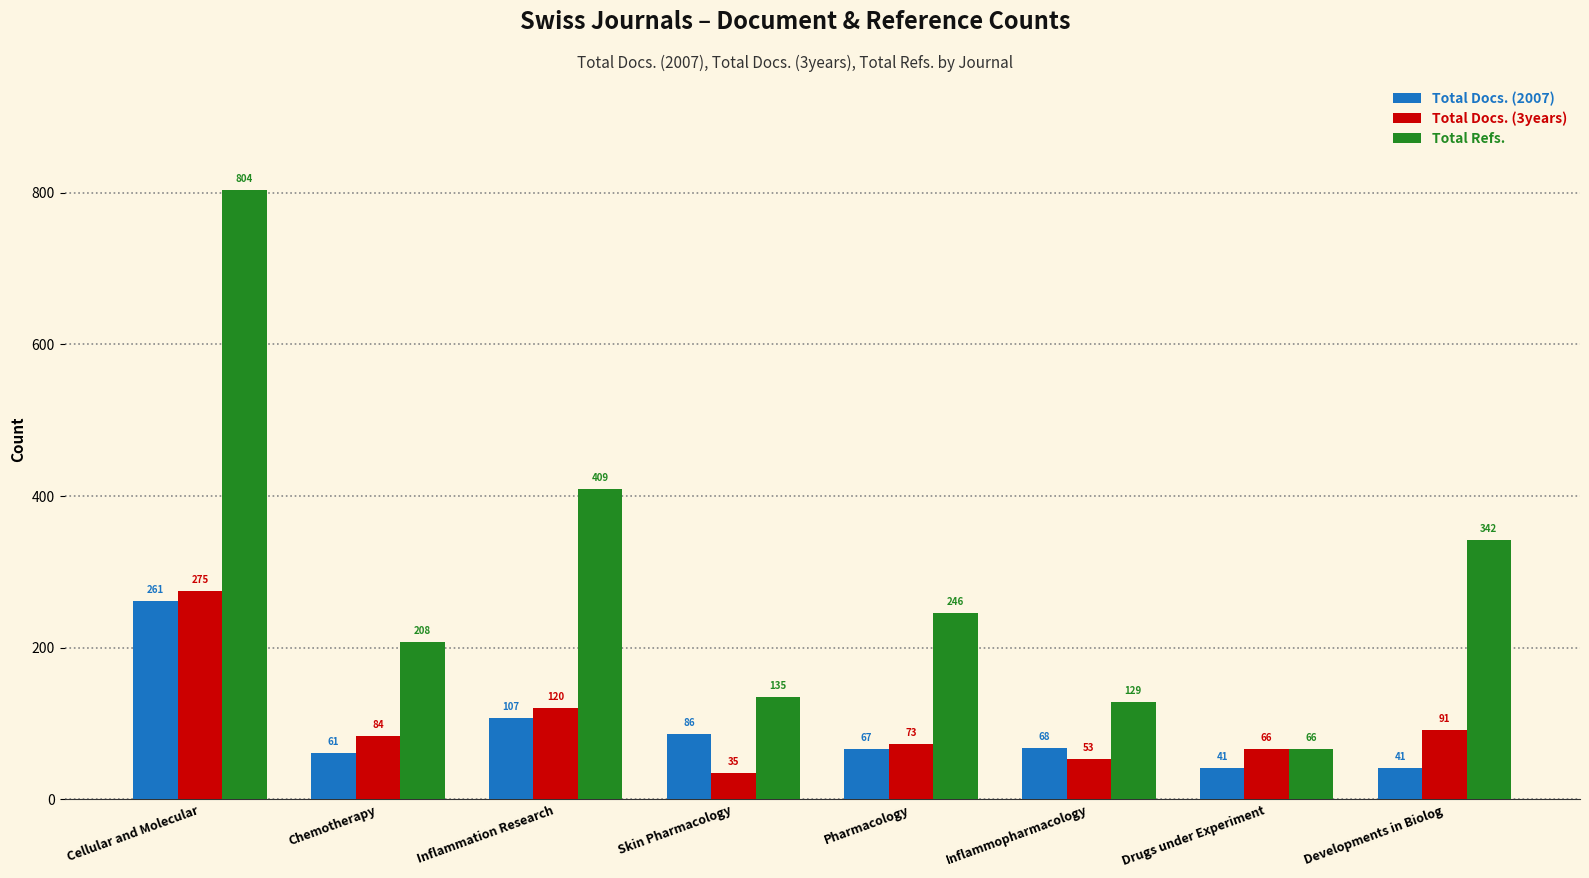

Rank the categories by Total Docs. (3years) value from lowest to highest.

Skin Pharmacology, Inflammopharmacology, Drugs under Experiment, Pharmacology, Chemotherapy, Developments in Biolog, Inflammation Research, Cellular and Molecular